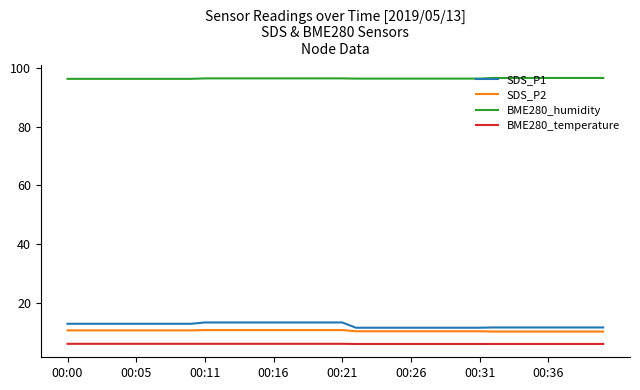

What is the minimum value shown in the chart?

5.9